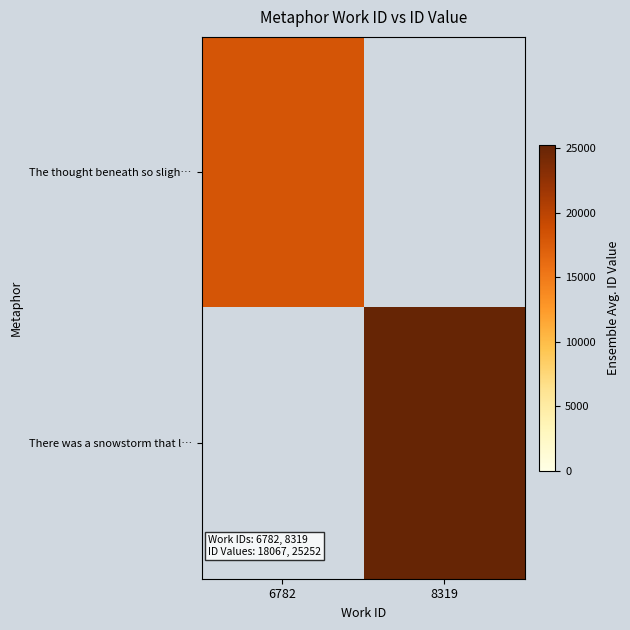

Reading left to right, list all the values displayed in this chart.

The thought beneath so sligh…: 6782=18067	8319=0
There was a snowstorm that l…: 6782=0	8319=25252